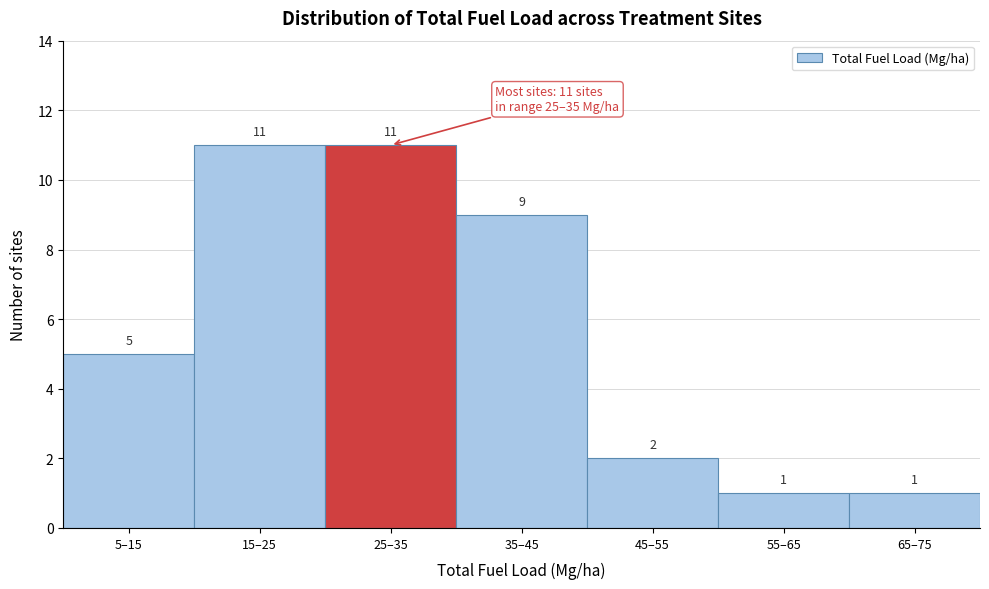

Reading left to right, list all the values displayed in this chart.

5–15=5	15–25=11	25–35=11	35–45=9	45–55=2	55–65=1	65–75=1